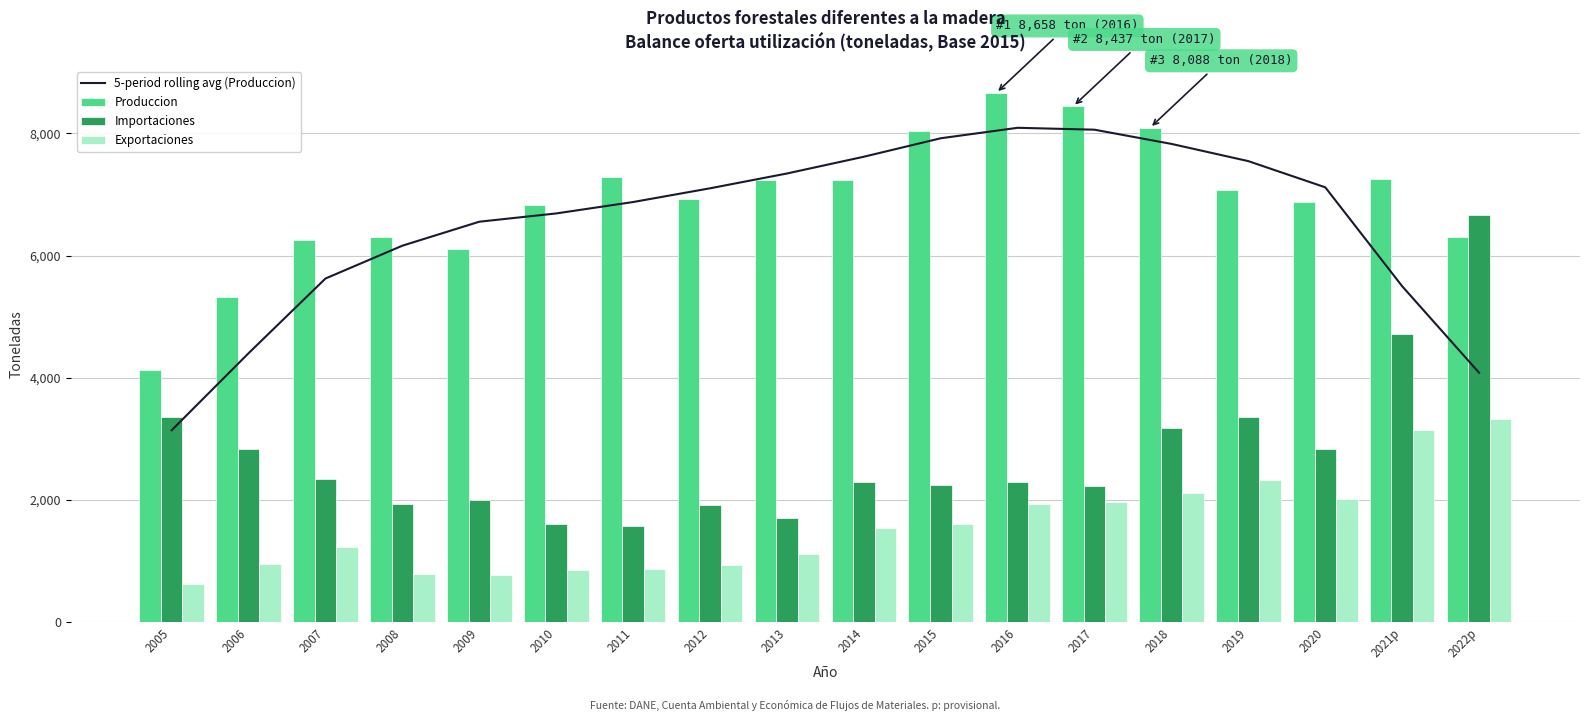

What is the smallest value displayed?

622.0